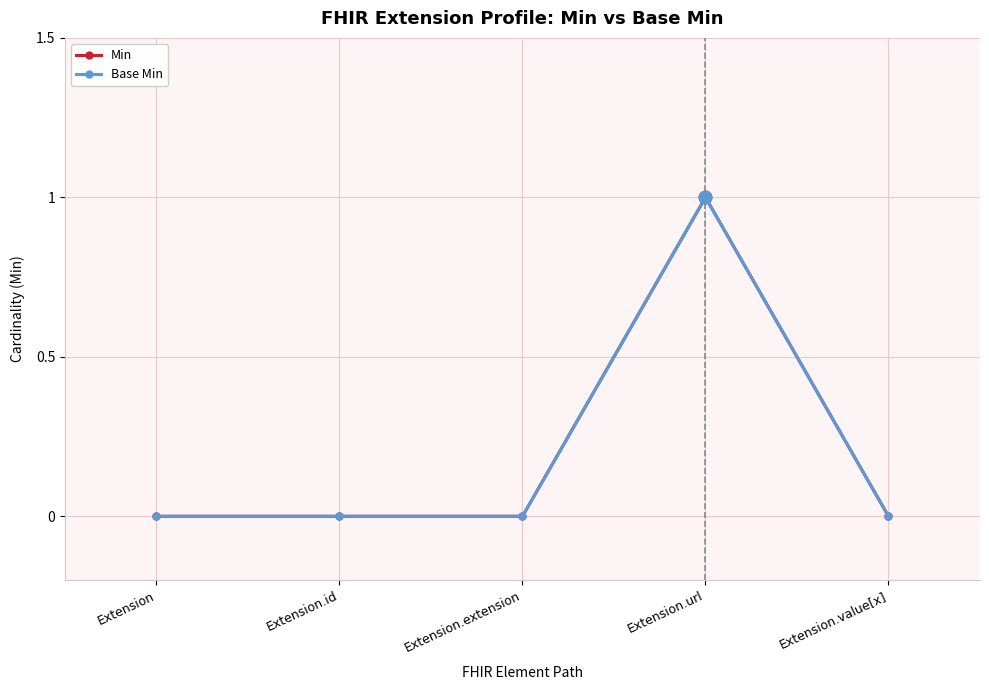

How many Base Min values are between 0 and 1?

5